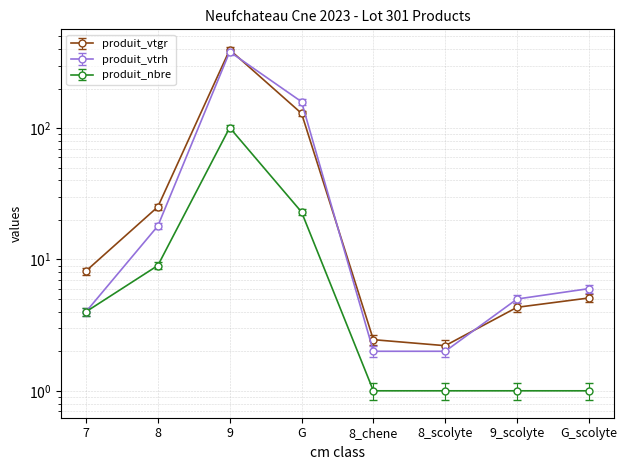

Which series has the largest total across all categories?

produit_vtrh